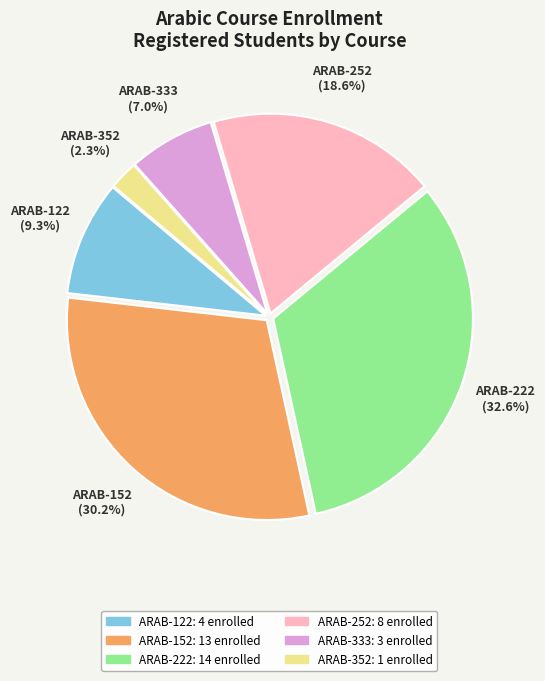

To the nearest percent, what is the difference between the largest and smallest slice percentages?

30%